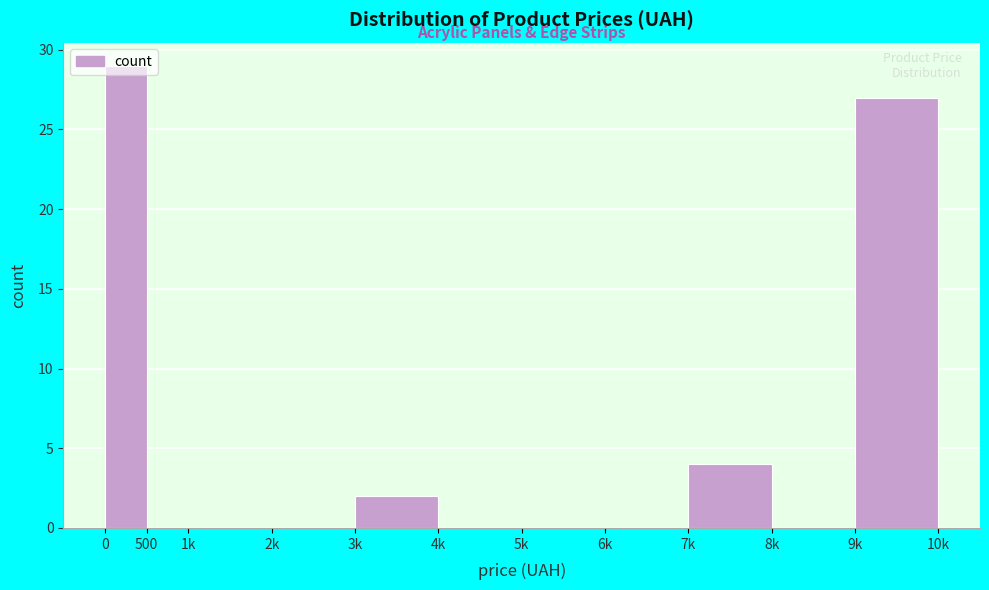

Where is the data nearest to the value 14?

7k